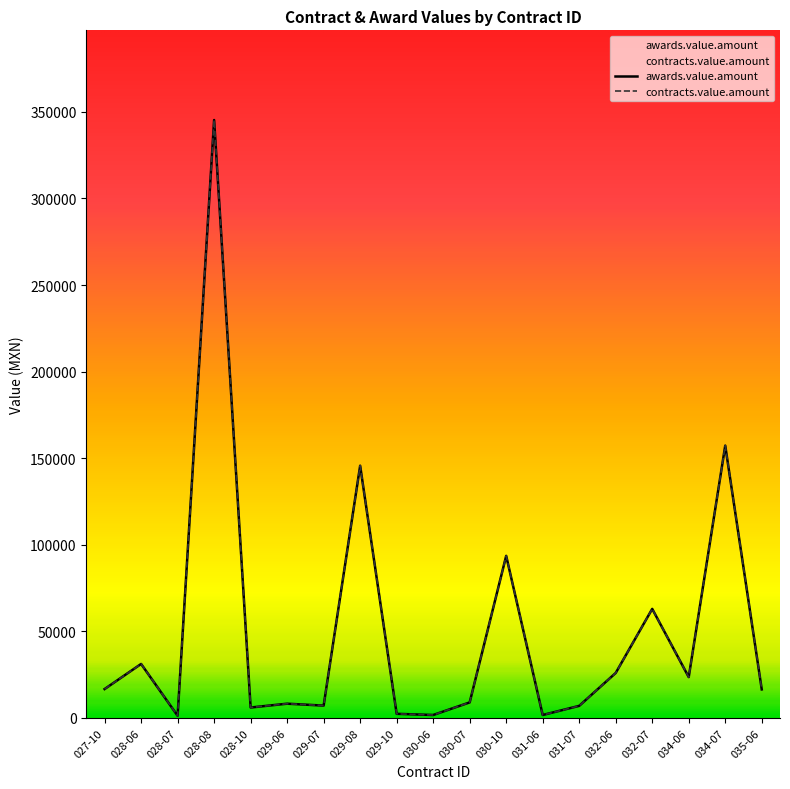

What is the sum of all awards.value.amount values?

963465.6